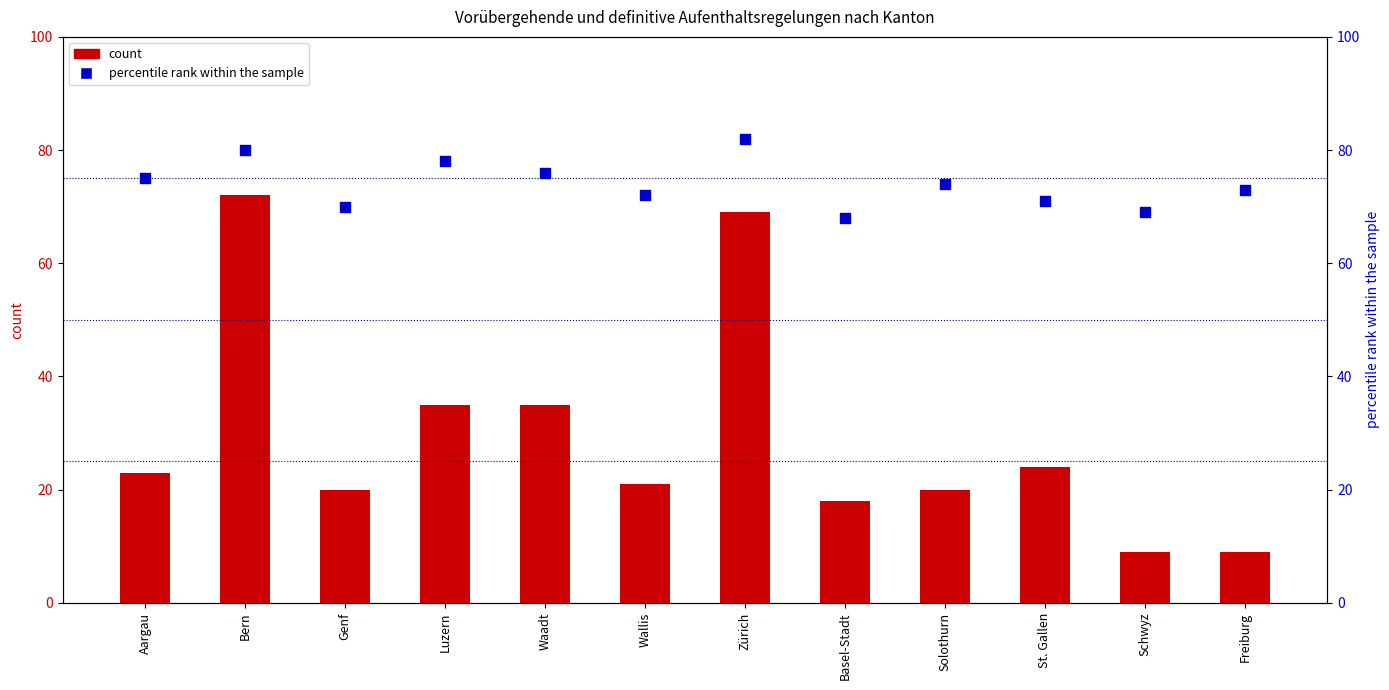

Is the value of count at Wallis greater than the value of percentile rank within the sample at Freiburg?

No